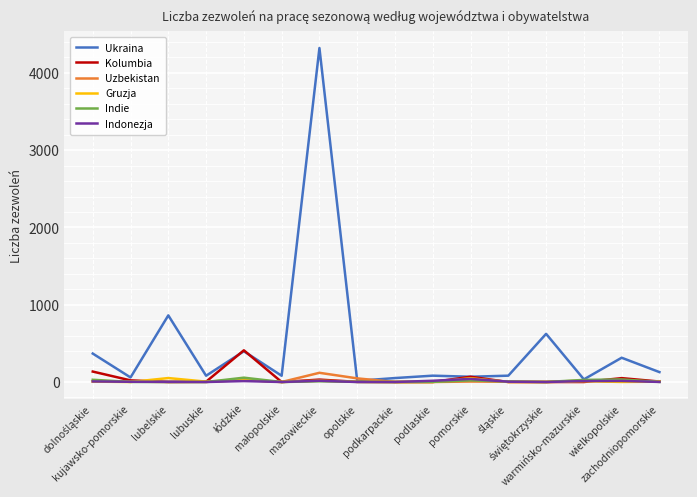

What is the maximum value shown in the chart?

4321